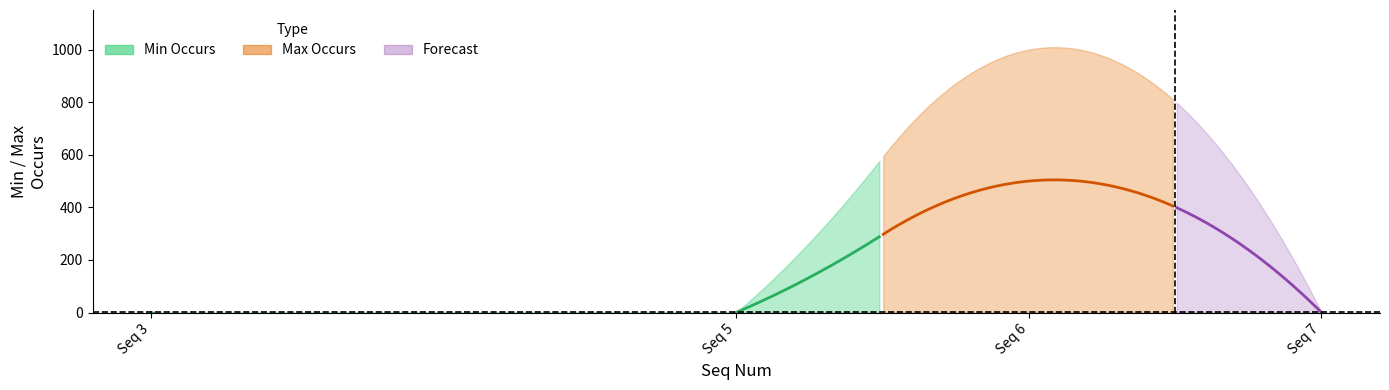

At how many categories does at least one series exceed 359?

1